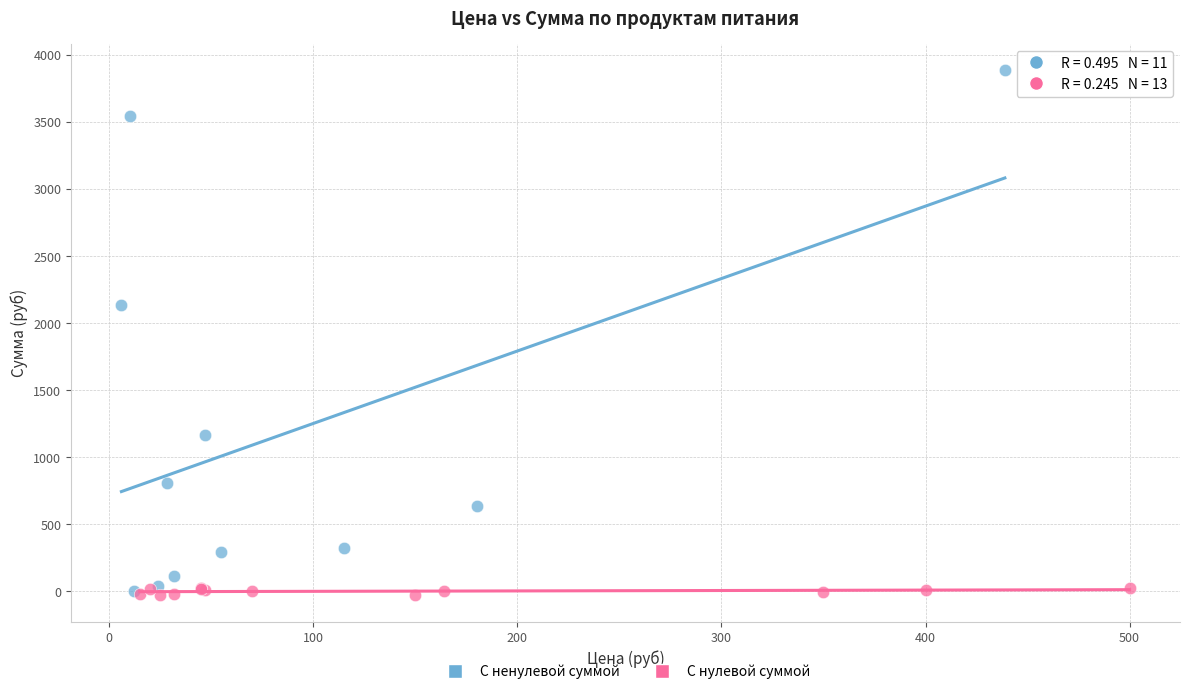

Which series contains the highest Y value?

С ненулевой суммой